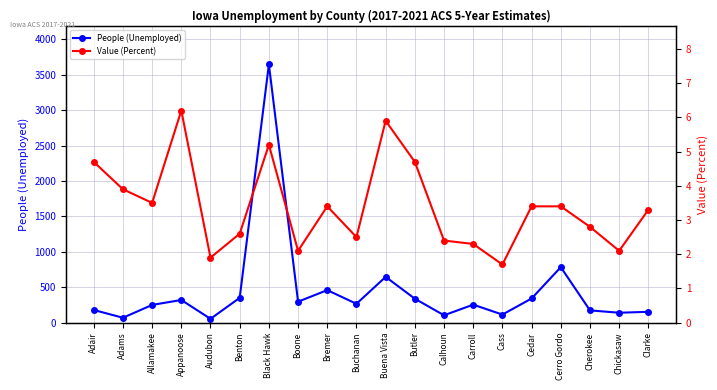

True or false: People (Unemployed) and Value (Percent) cross at least once.

False